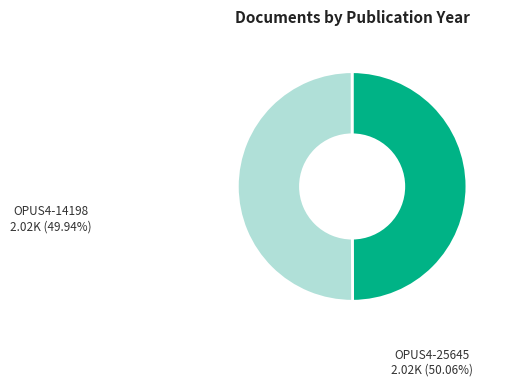

Approximately how many times larger is the value at OPUS4-14198 compared to OPUS4-25645?

1.0